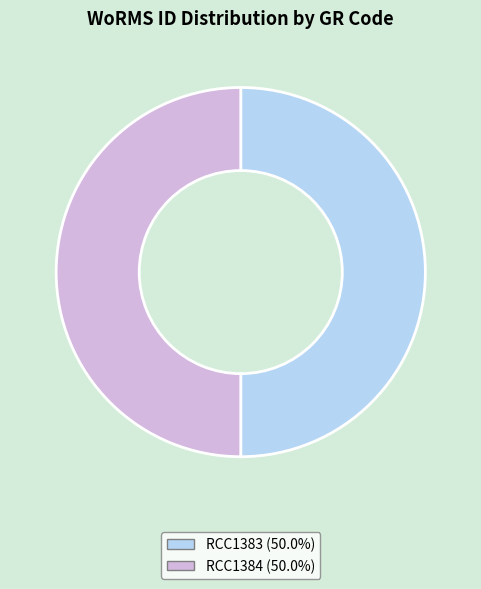

What is the ratio of the value at RCC1384 (50.0%) to the value at RCC1383 (50.0%)?

1.0